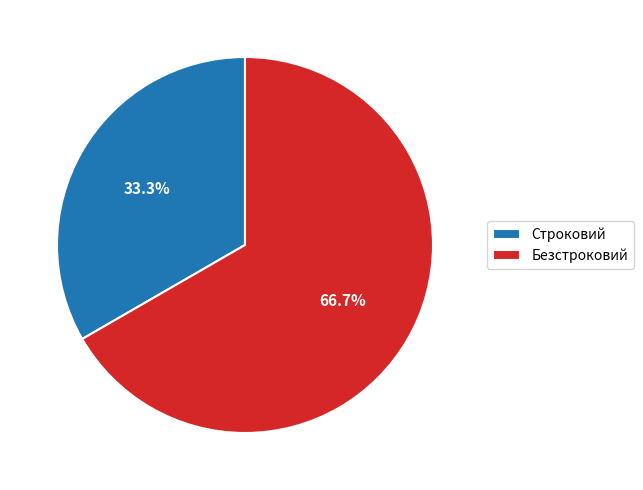

What percentage is NOT represented by Безстроковий?

33.3%